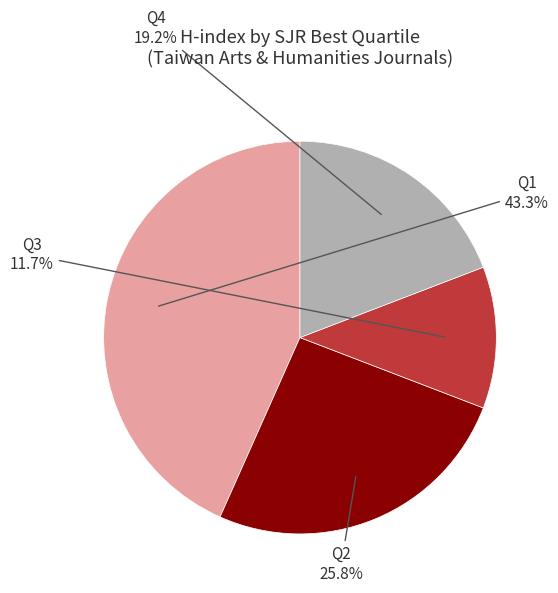

Which slice is the smallest?

Q3